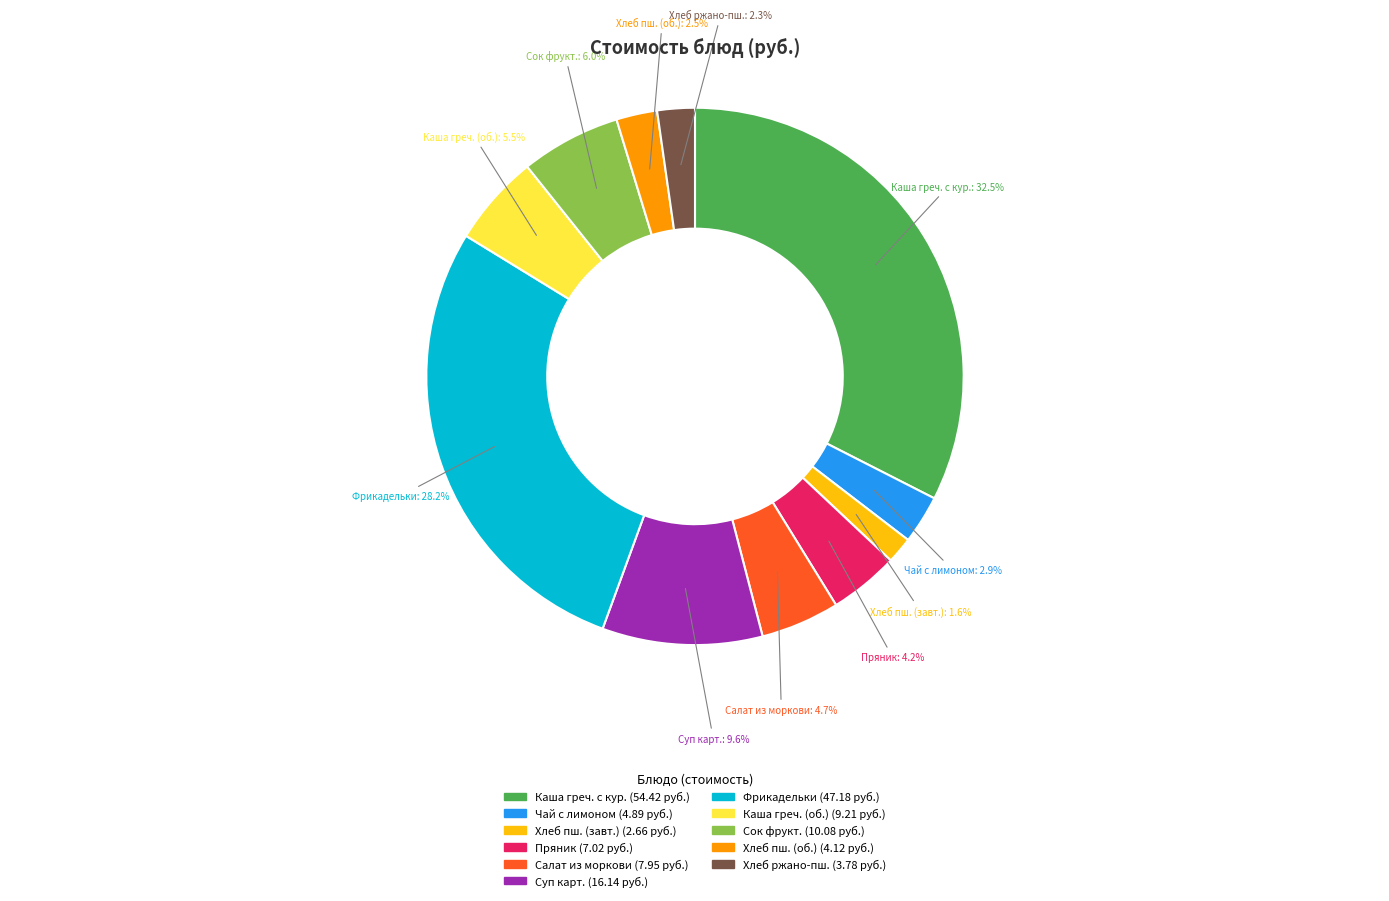

Is there any slice that represents more than half of the pie?

No